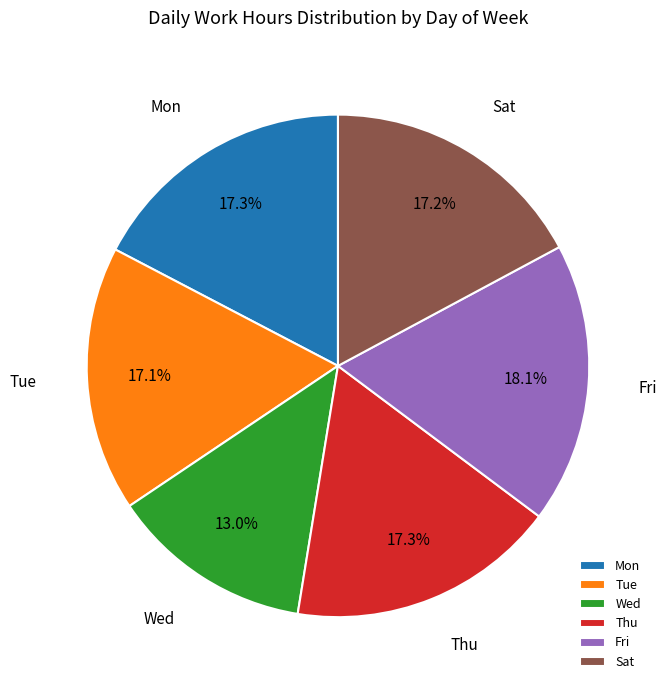

The Tue slice represents 17% of the pie. True or false?

True